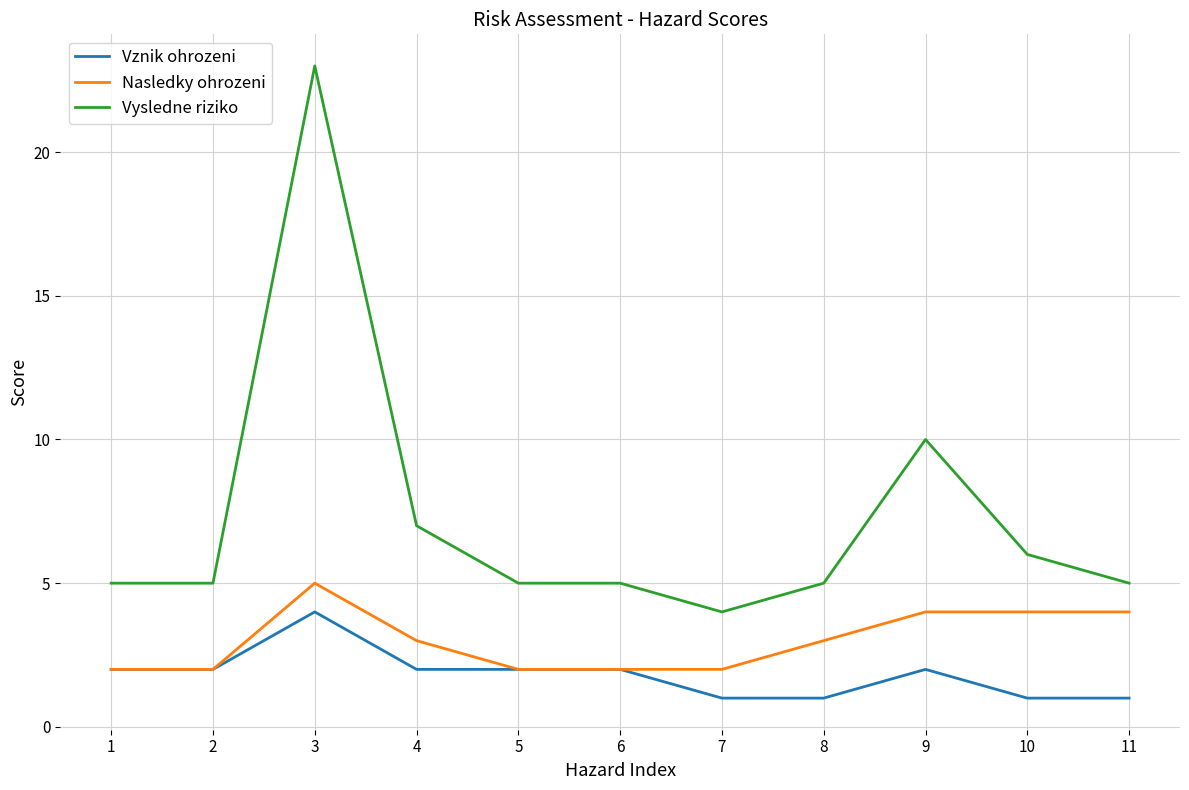

True or false: Nasledky ohrozeni has a value of 2 at 1.

True